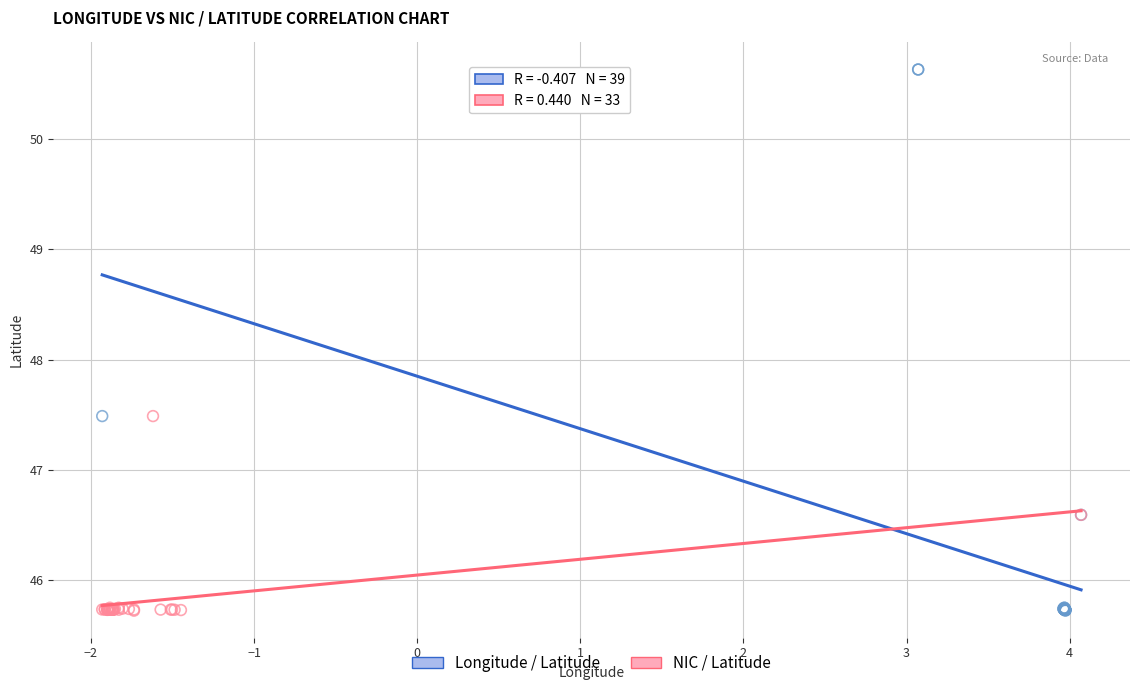

Which series has the widest spread of Y values?

Longitude / Latitude